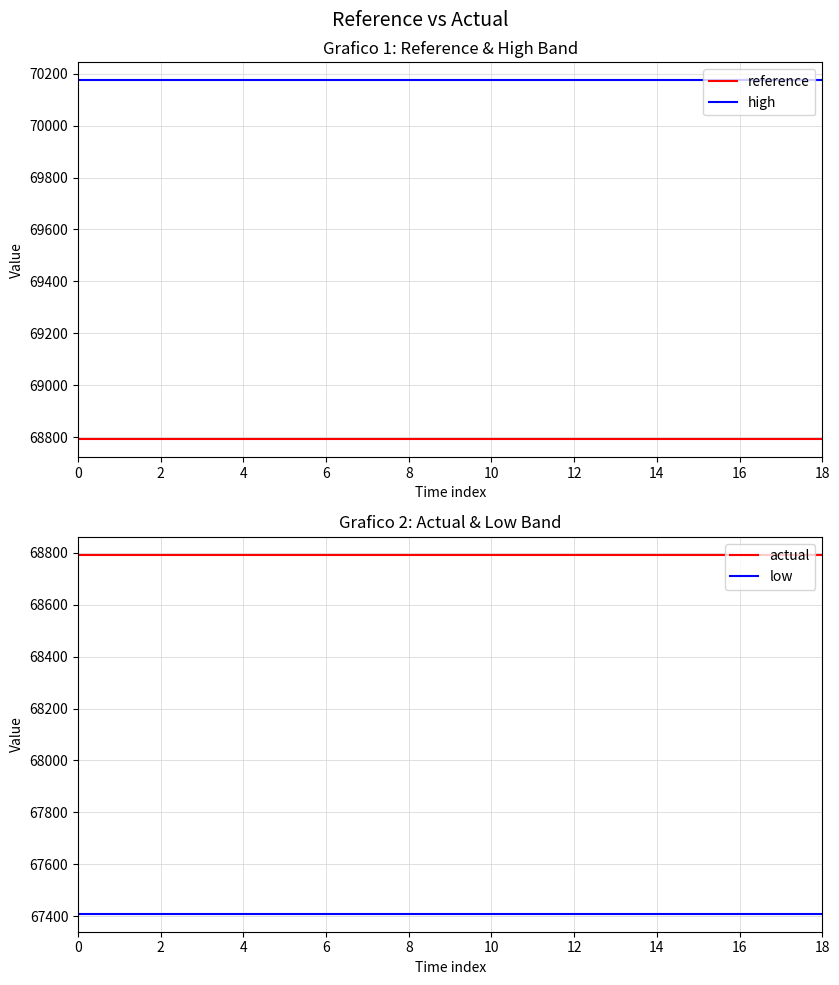

What is the sum of all reference values?

1307048.6